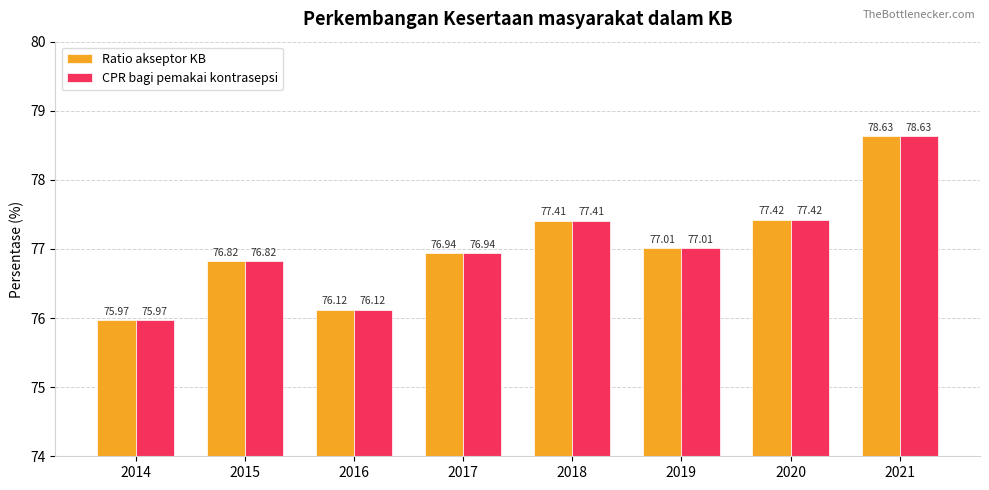

Reading left to right, transcribe all the data shown in this chart.

Ratio akseptor KB: 2014=76.0	2015=76.8	2016=76.1	2017=76.9	2018=77.4	2019=77.0	2020=77.4	2021=78.6
CPR bagi pemakai kontrasepsi: 2014=76.0	2015=76.8	2016=76.1	2017=76.9	2018=77.4	2019=77.0	2020=77.4	2021=78.6